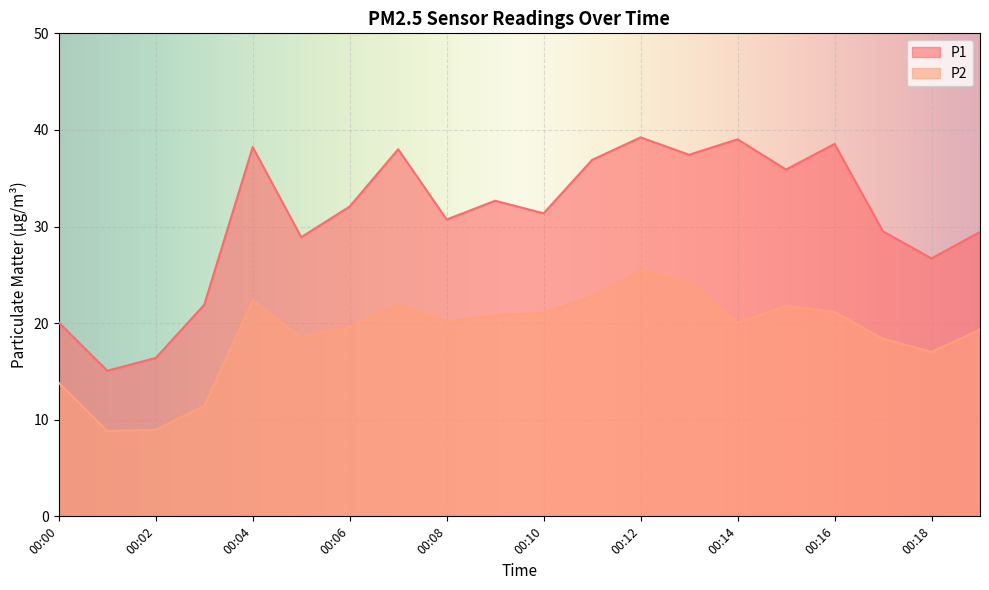

How many values in the P2 series are below 20?

9